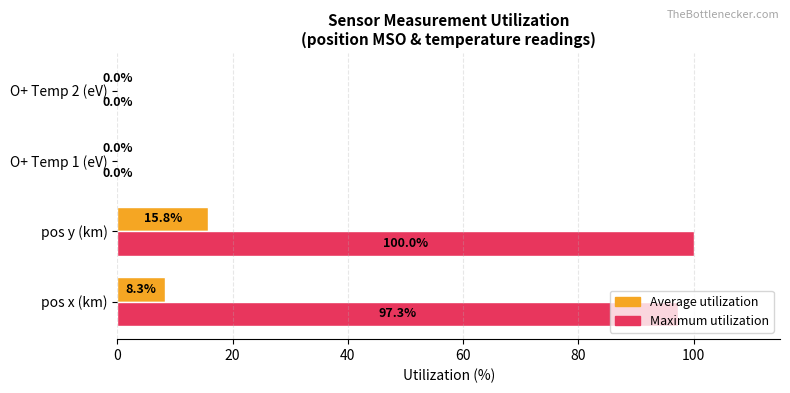

What is the sum of the Maximum utilization values at pos x (km) and pos y (km)?

197.3